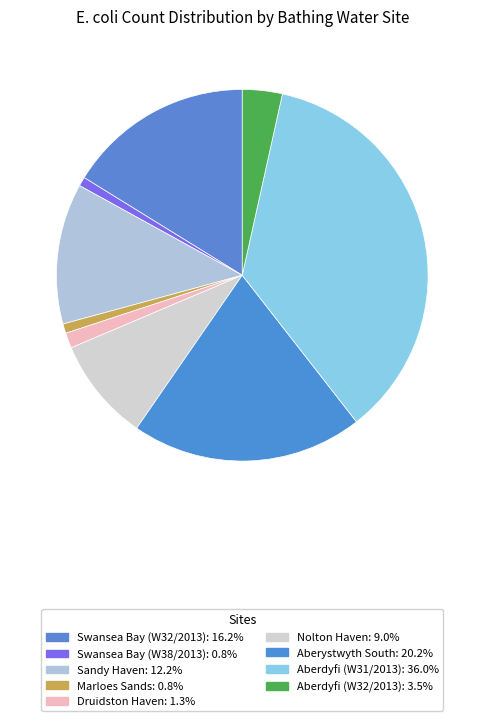

How many slices are in this pie chart?

9